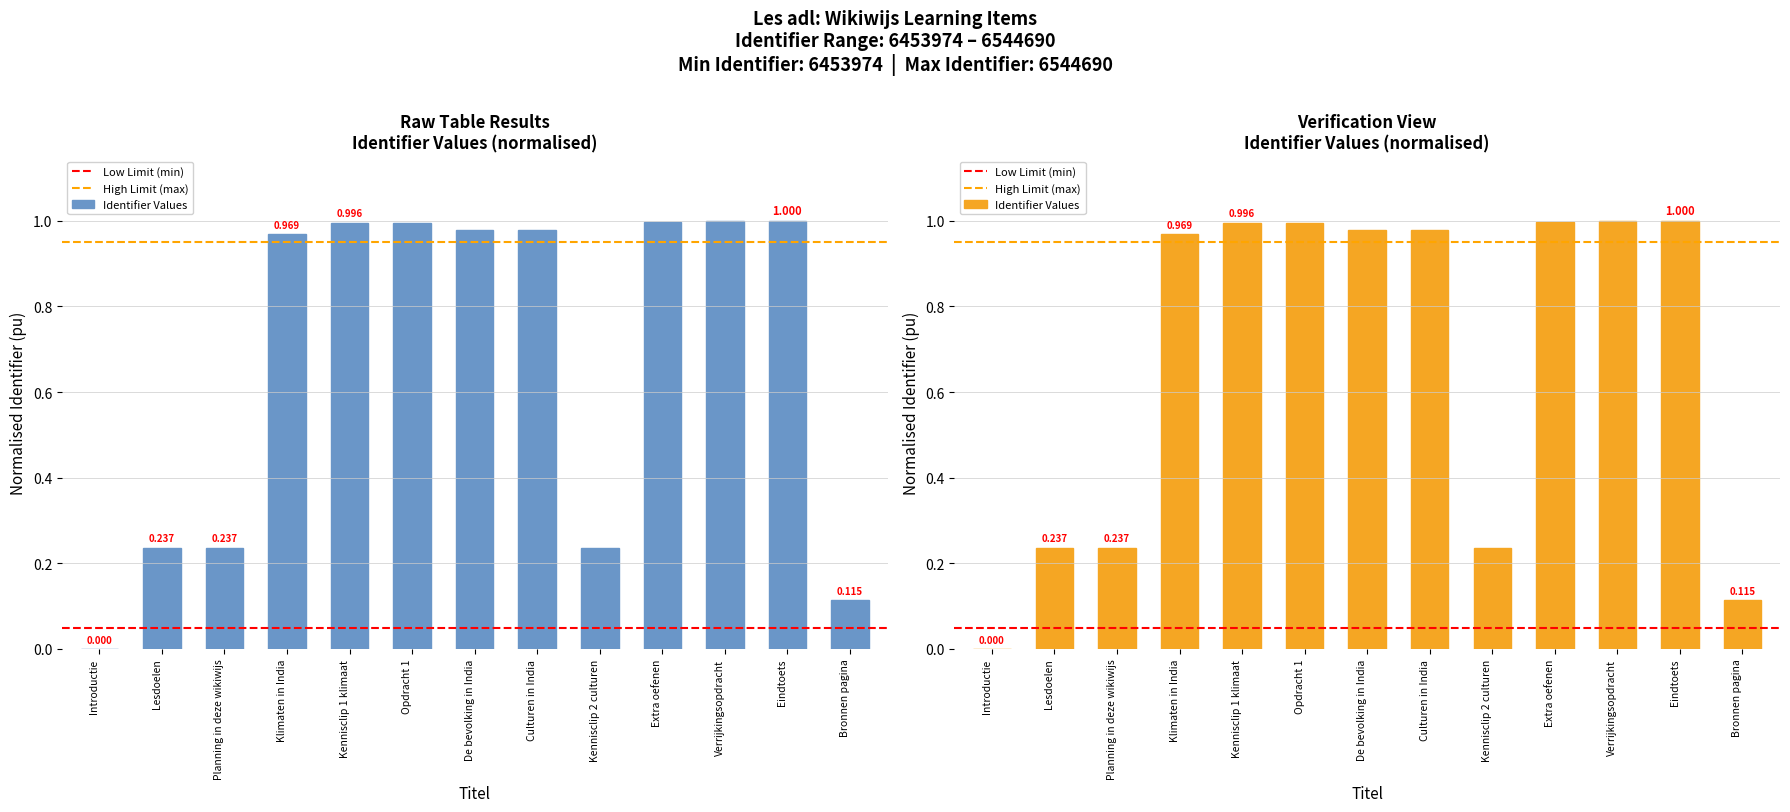

What is the change in value from Introductie to Lesdoelen?

+0.2